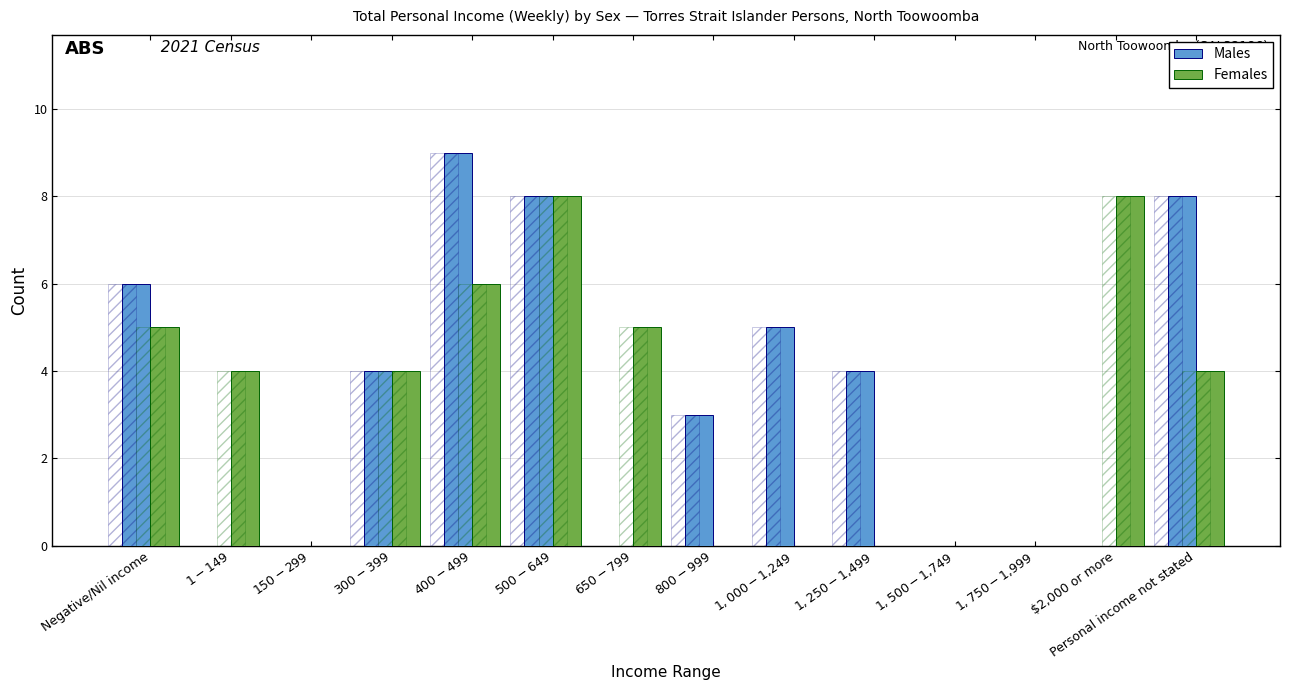

The value of Females at $1,250-$1,499 is 0. True or false?

True